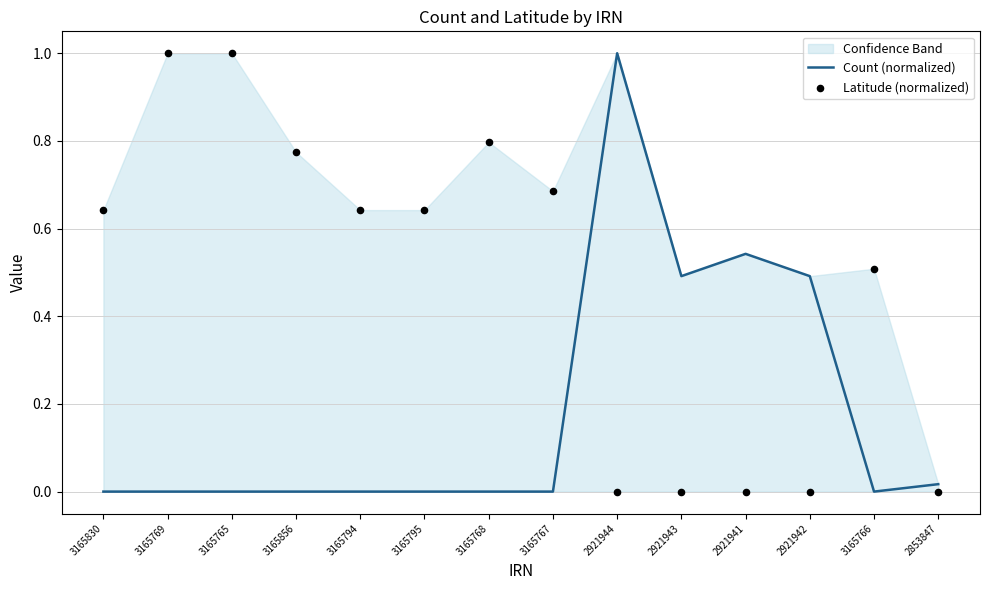

Which series has the largest total across all categories?

Latitude (normalized)